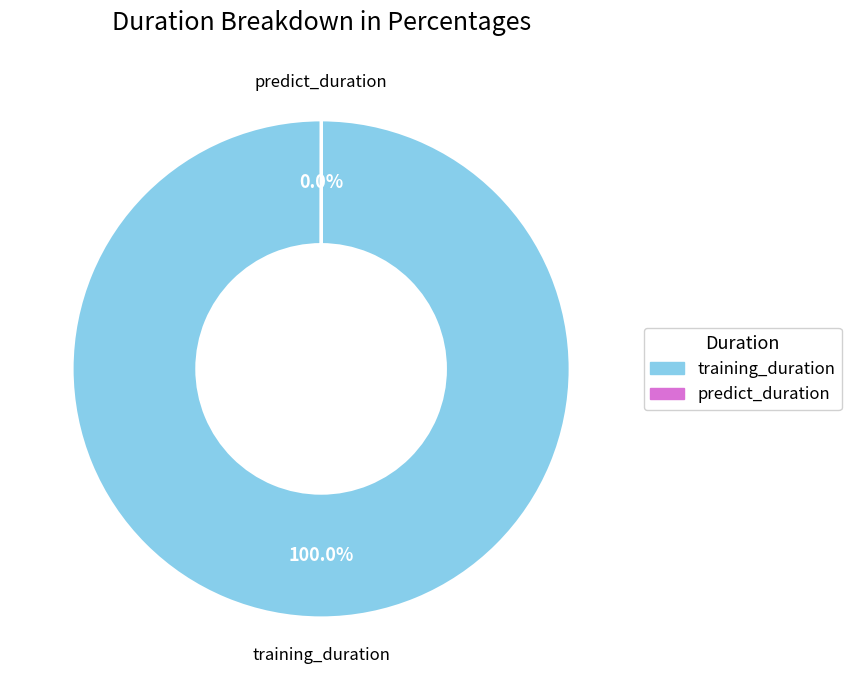

To the nearest percent, what portion does training_duration represent?

100%